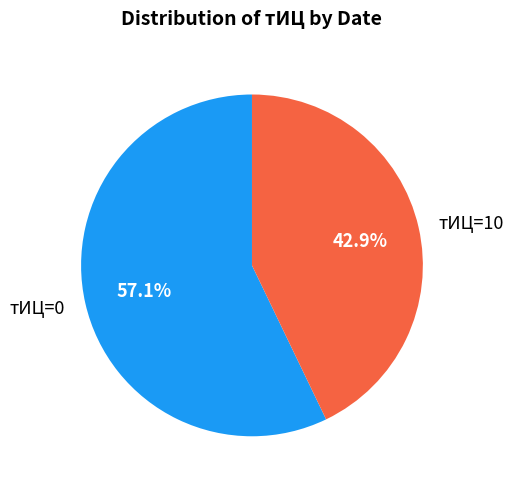

How many slices are in this pie chart?

2